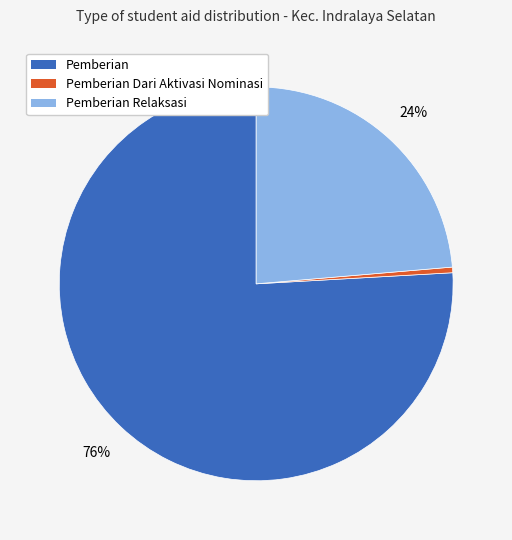

Is there a majority slice in this chart?

Yes